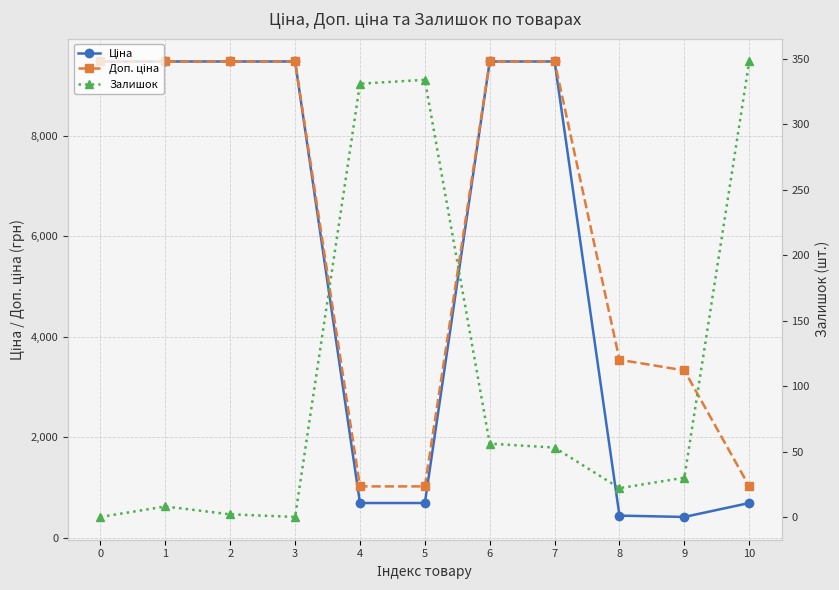

What is the greatest value displayed?

9480.1